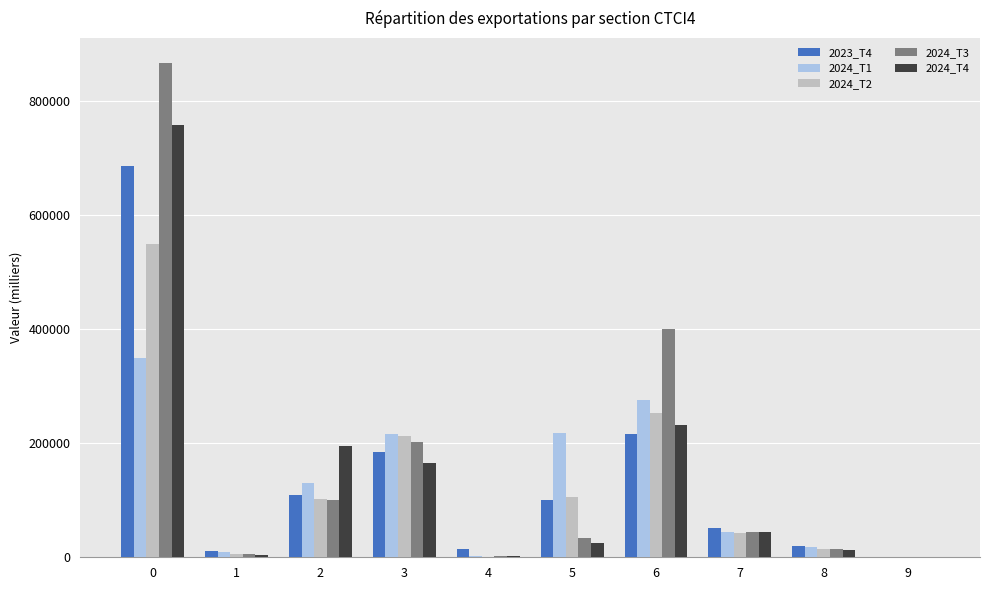

The value of 2024_T2 at 0 is 549369.6. True or false?

True